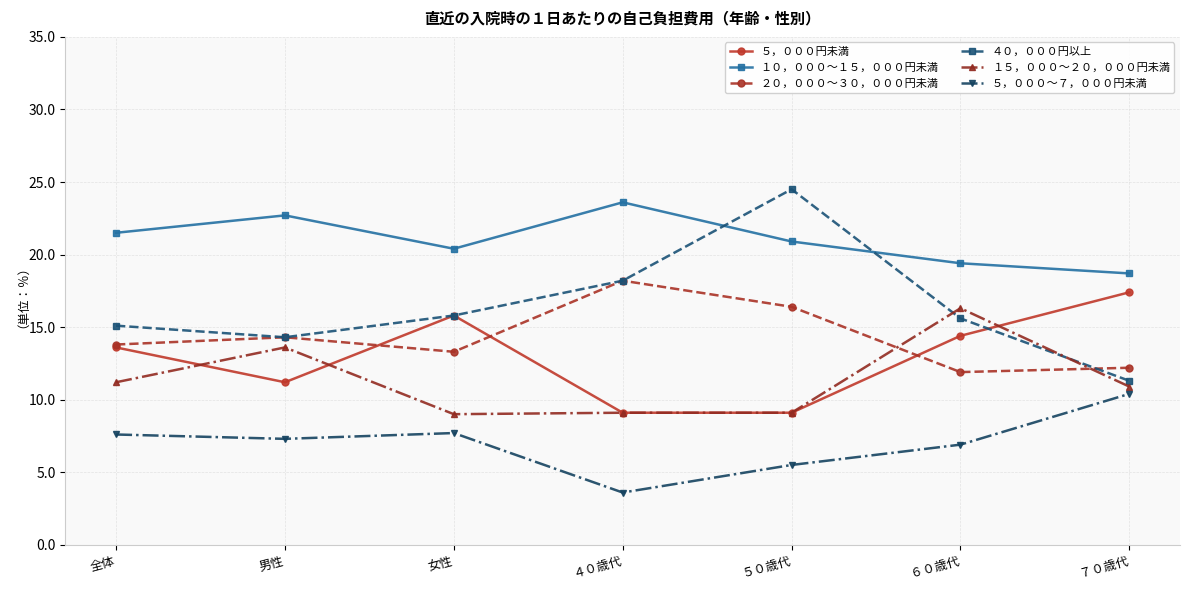

The ４０，０００円以上 series shows 19.0 at ７０歳代. True or false?

False